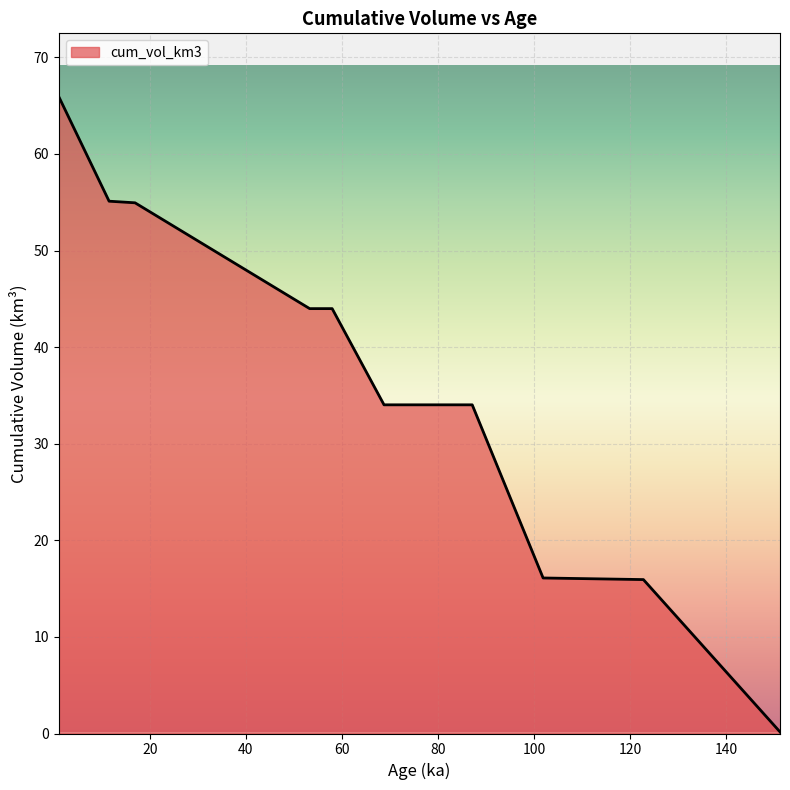

What is the maximum value shown in the chart?

65.9